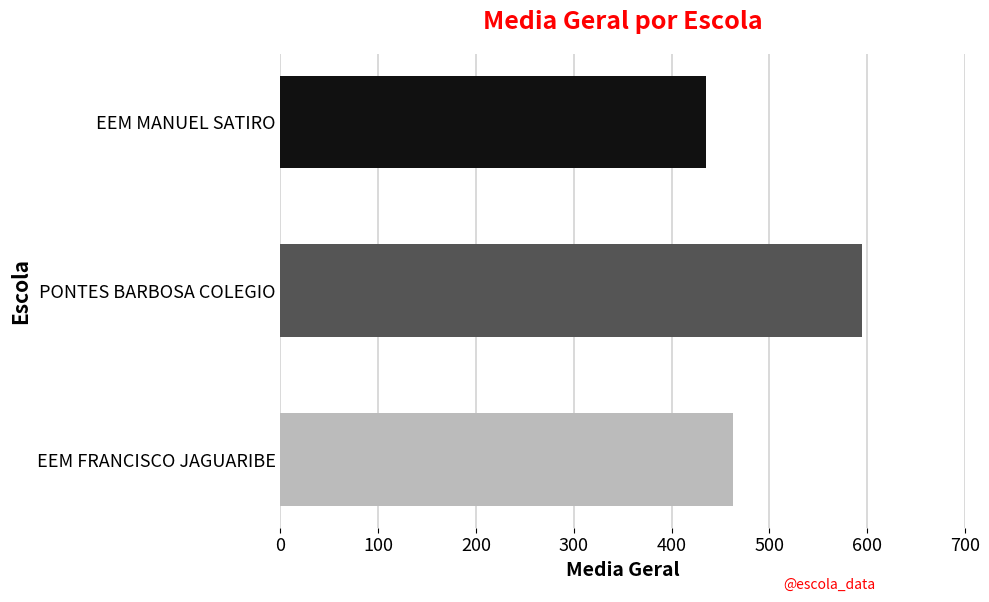

Rank the categories by value from highest to lowest.

PONTES BARBOSA COLEGIO, EEM FRANCISCO JAGUARIBE, EEM MANUEL SATIRO